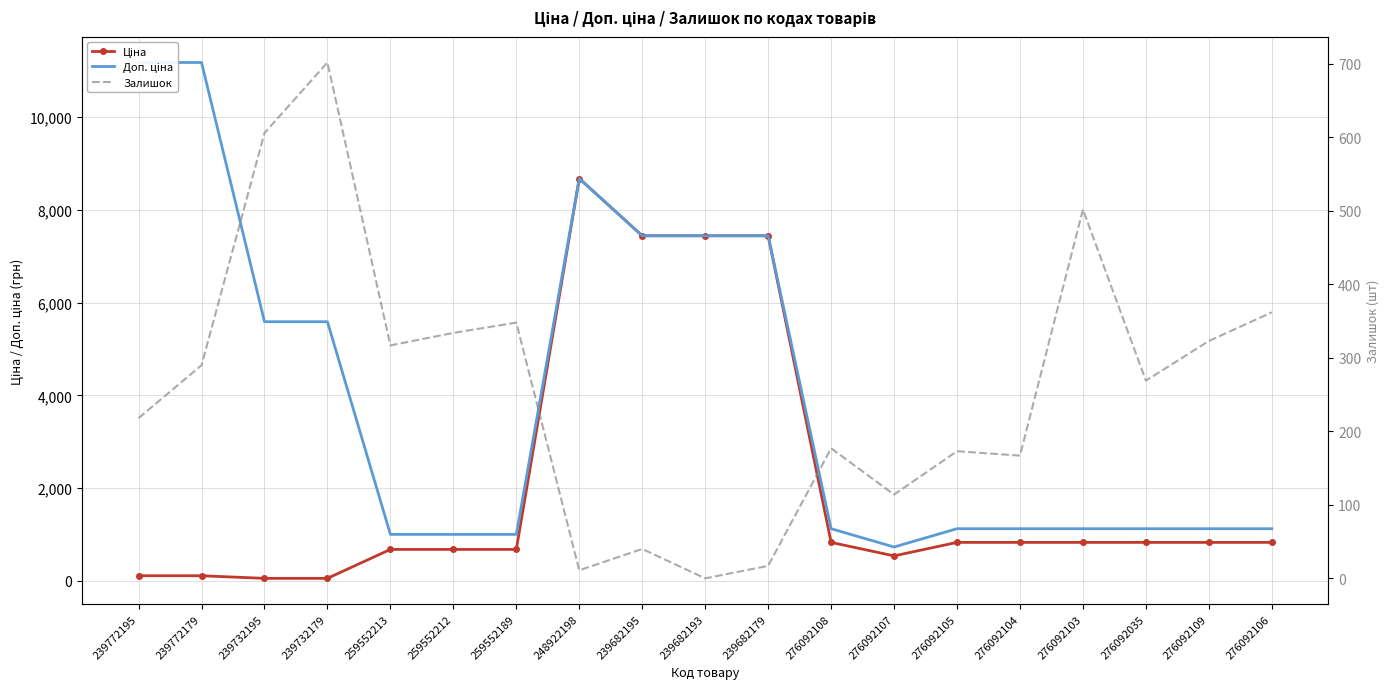

True or false: Ціна and Доп. ціна cross at least once.

False